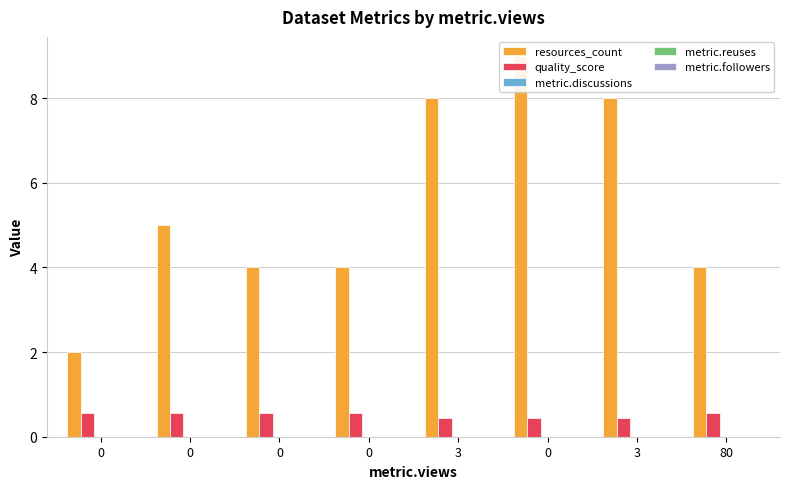

What are all the series names shown in the legend?

resources_count, quality_score, metric.discussions, metric.reuses, metric.followers